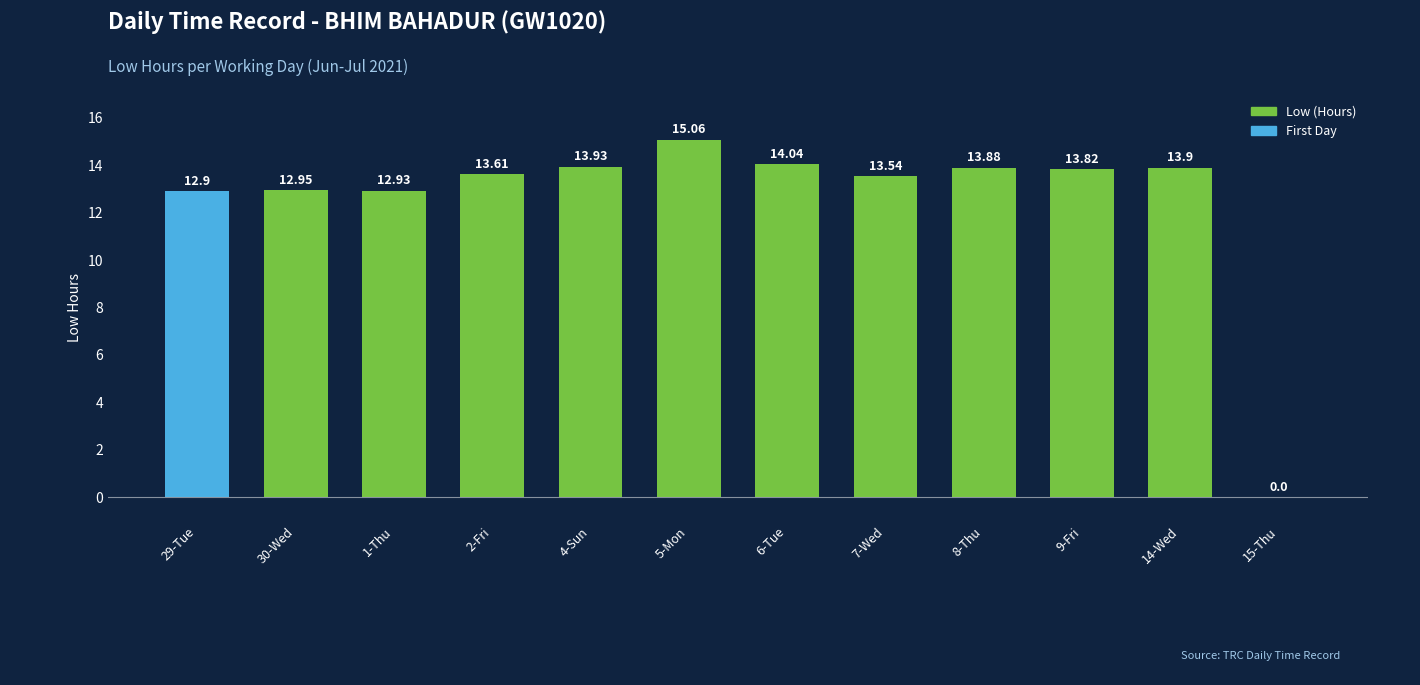

What is the sum of the values at 2-Fri and 8-Thu?

27.5